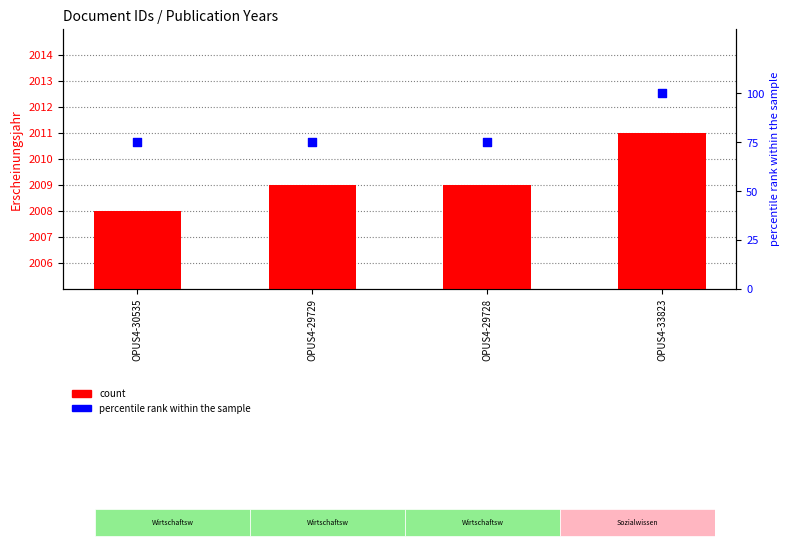

Which series contains the highest Y value?

count